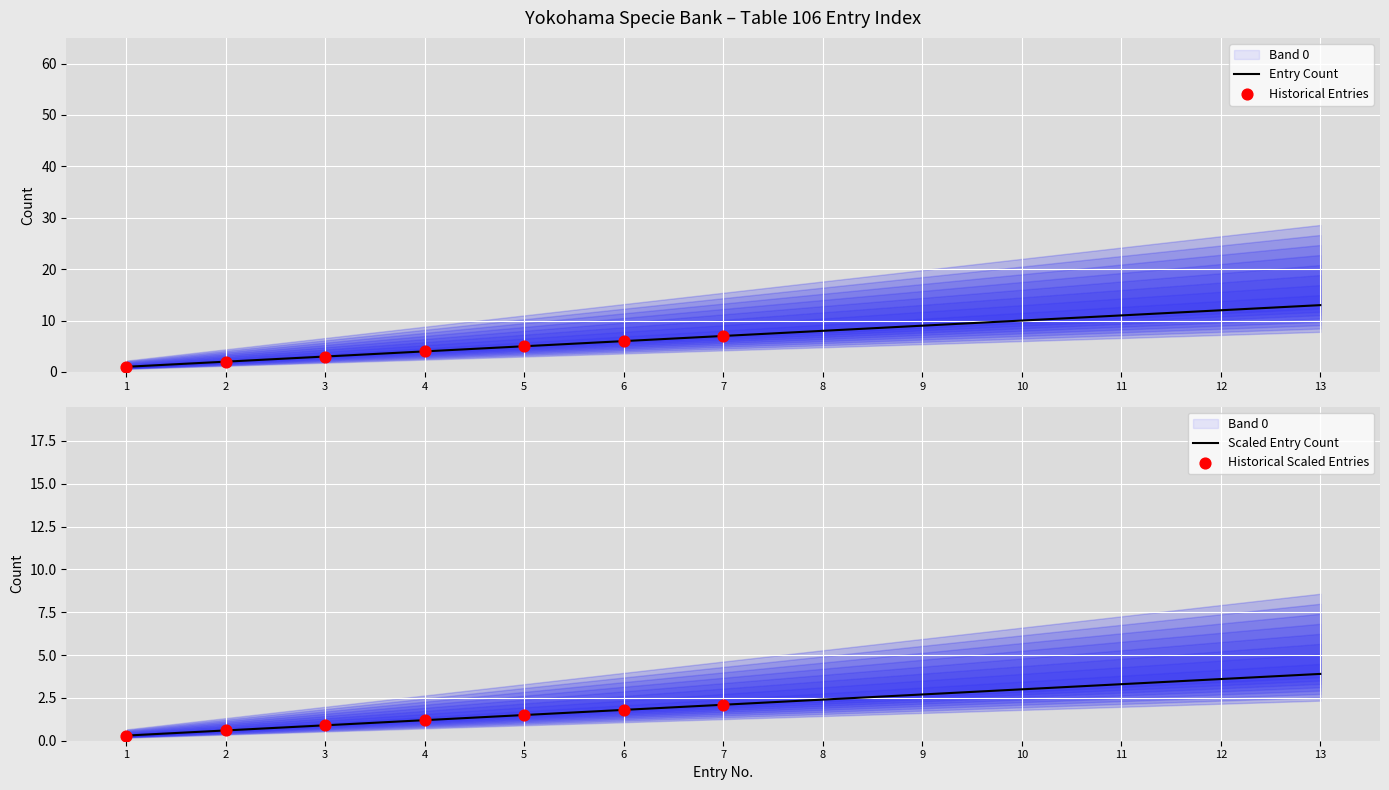

What is the change in value from 1 to 5?

+4